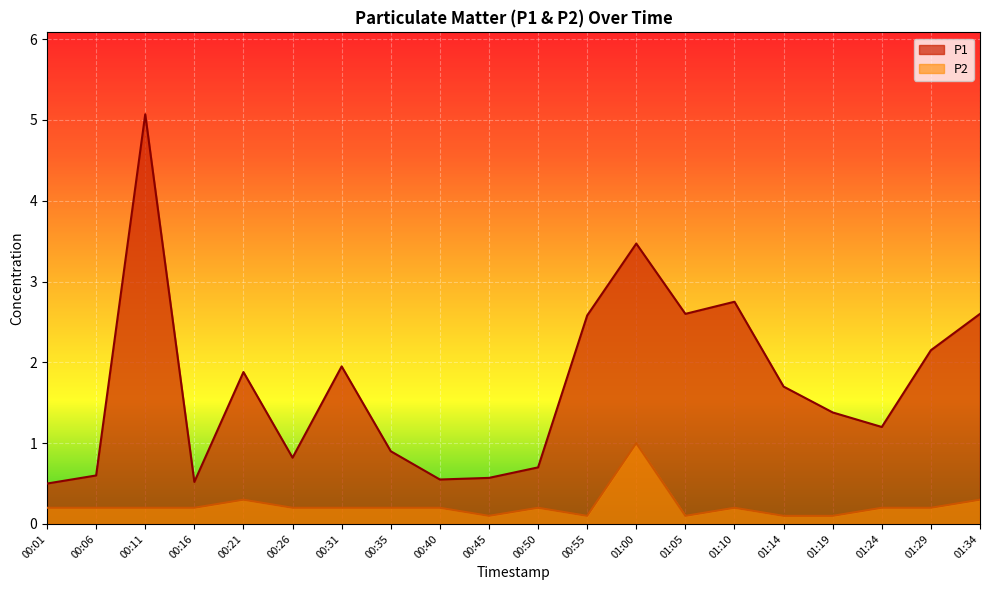

At which label does P1 first exceed 1?

00:11